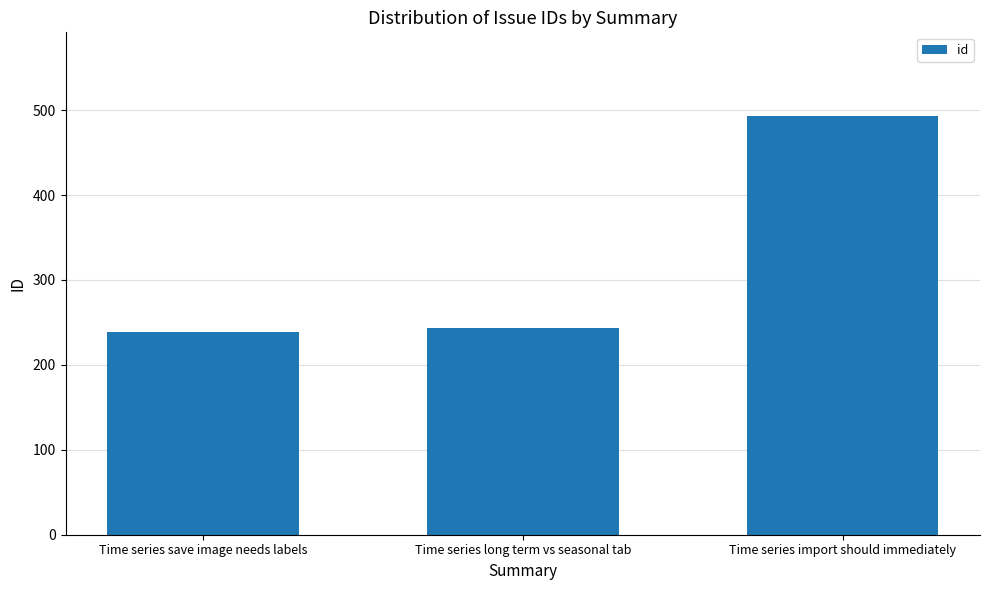

Between Time series import should immediately and Time series long term vs seasonal tab, which is larger?

Time series import should immediately